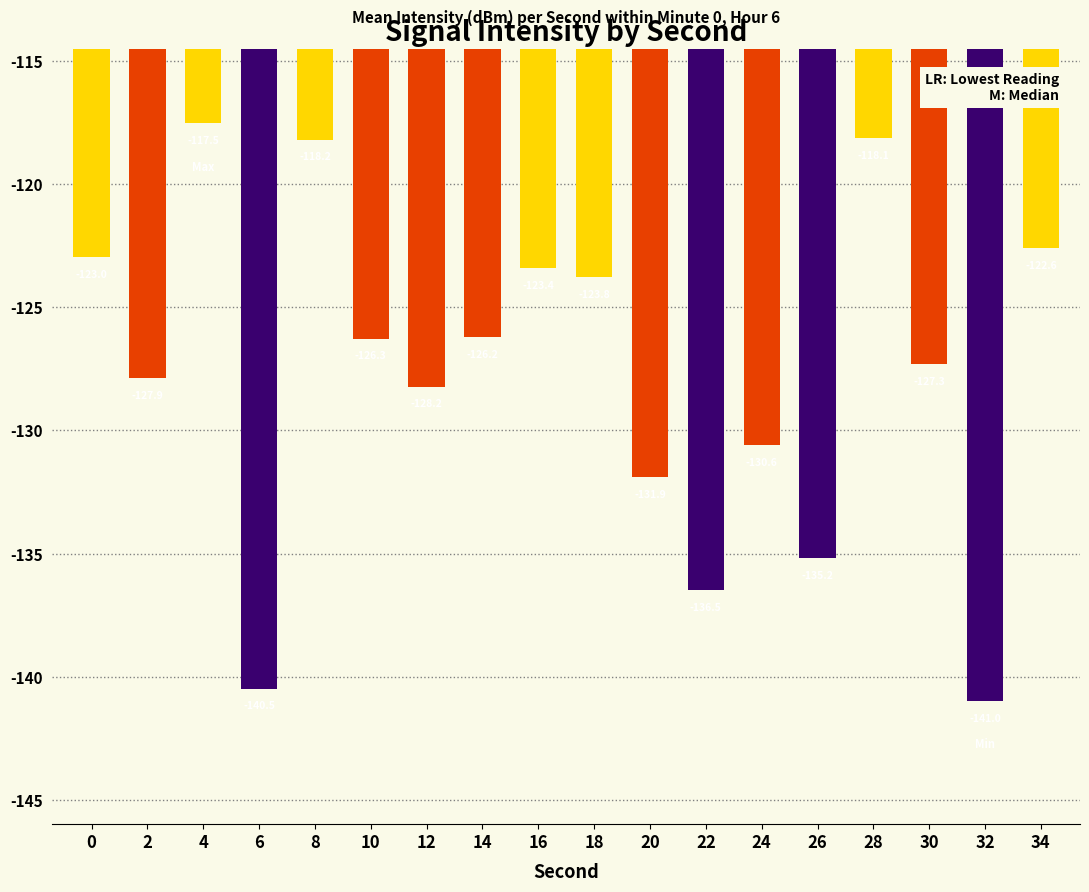

At which label is the value closest to -129?

12